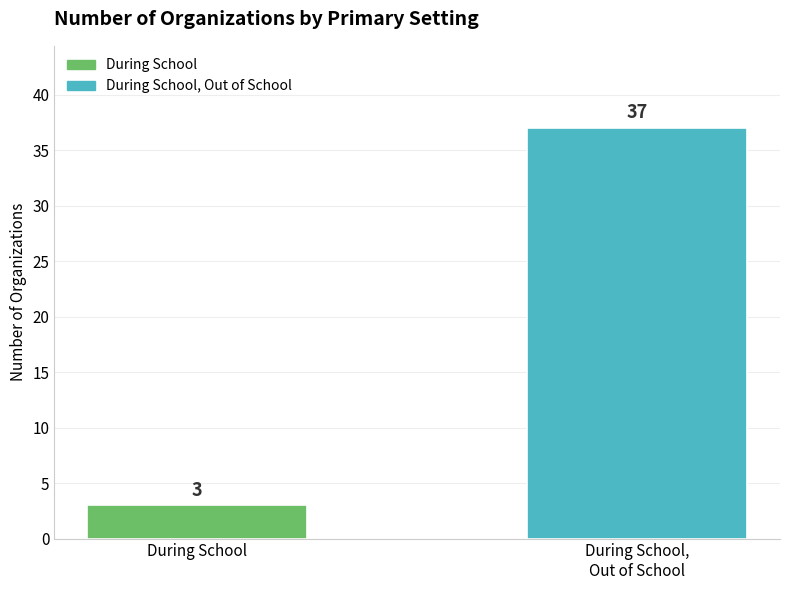

List the labels in order of value, smallest first.

During School, During School,
Out of School